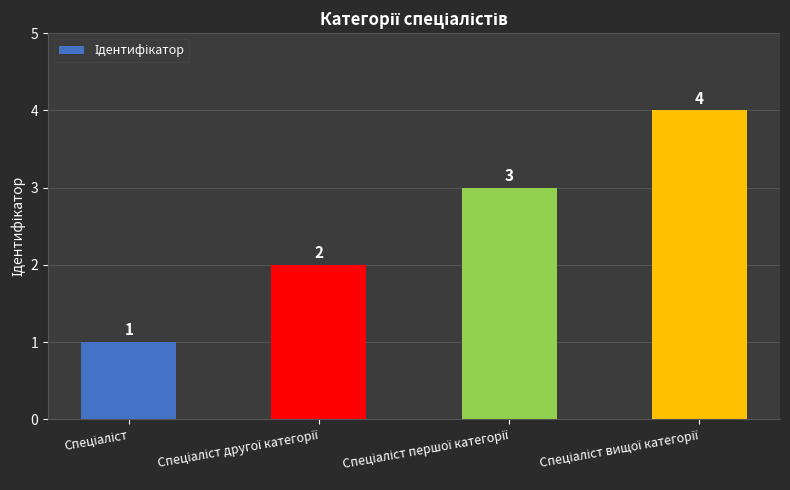

What is the sum of all values?

10